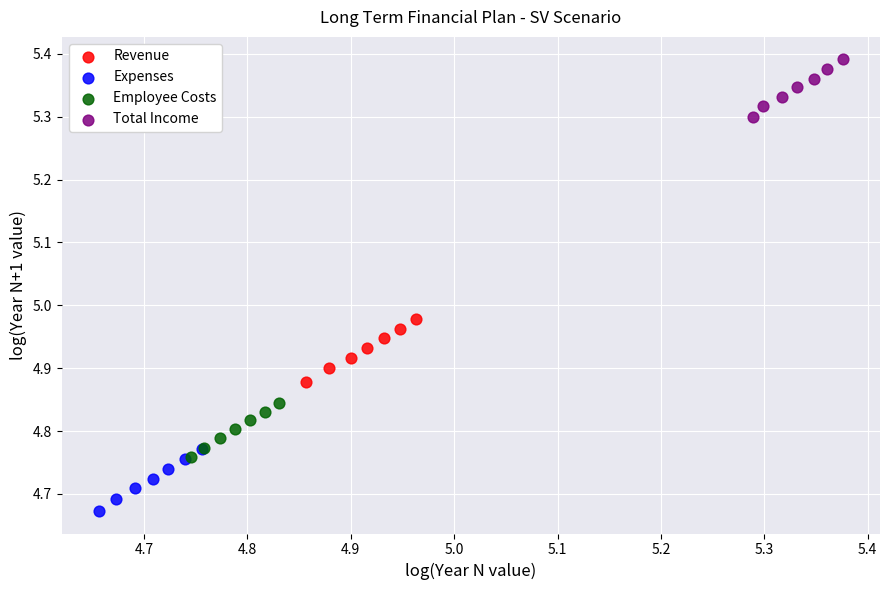

Which series reaches the maximum Y coordinate?

Total Income